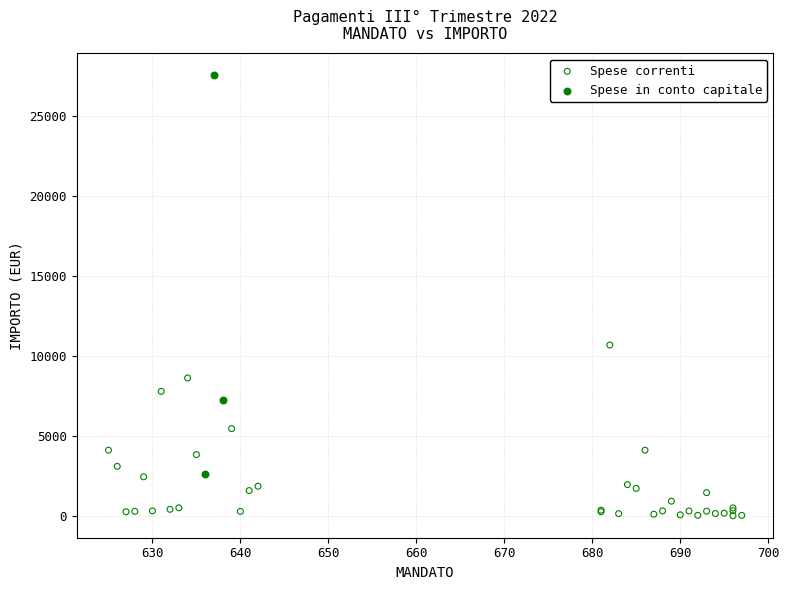

Which series reaches the maximum Y coordinate?

Spese in conto capitale